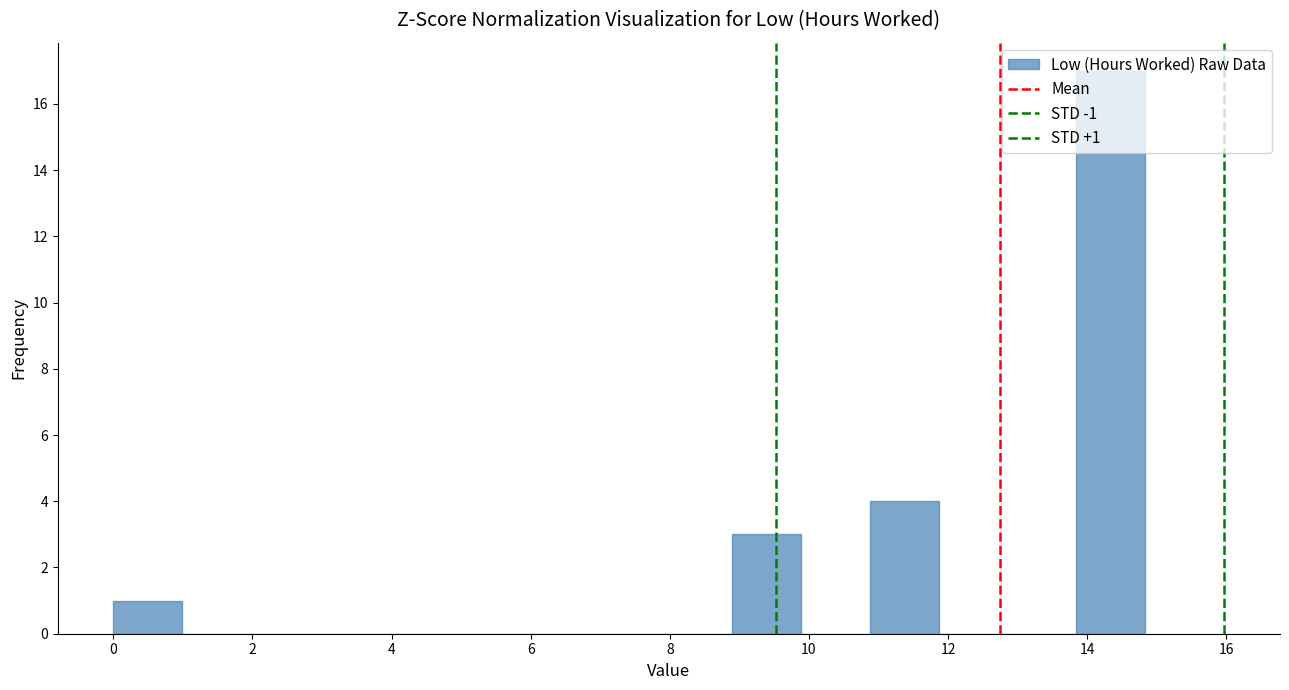

Which range on the x-axis has the tallest bar?

13.8 to 14.8